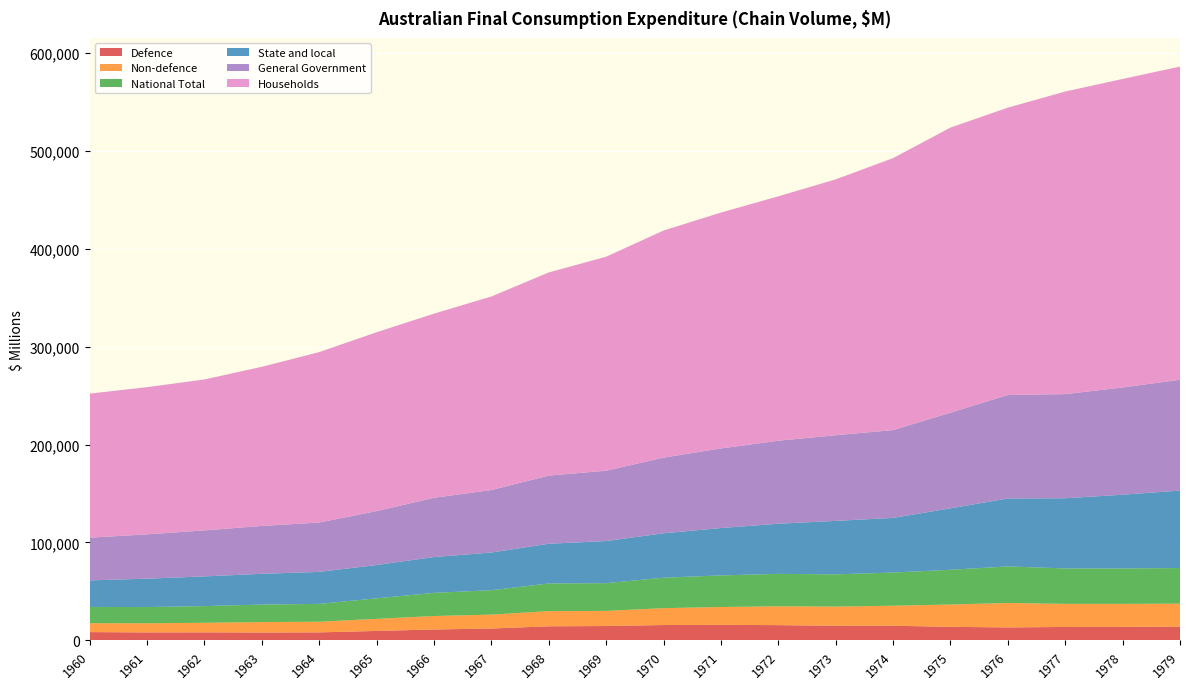

Reading left to right, transcribe all the data shown in this chart.

Defence: 8443	8130	8189	8067	8159	9650	11122	12108	14355	14656	15666	15870	15559	14937	14960	13833	13227	13707	13831	13970
Non-defence: 9111	9332	9761	10630	10887	12336	13742	14186	15543	15423	17234	18211	19243	19553	20433	22780	24966	23550	23428	23522
National Total: 16596	16567	17055	17857	18202	20962	23661	24944	28228	28348	31089	32289	33127	32949	33905	35499	37342	36215	36185	36397
State and local: 27119	28997	30347	31427	32722	34045	36589	38516	40567	43024	45404	48367	51224	54613	55814	62778	69430	71709	75338	79161
General Government: 43640	45241	46990	48909	50430	55023	60548	63783	69624	71853	77288	81305	84790	87491	89698	97670	105707	106383	109554	113179
Households: 147143	150400	154172	162579	174036	182735	188092	197716	207530	218569	231948	240955	249634	261361	277801	291256	293501	309078	315139	319876